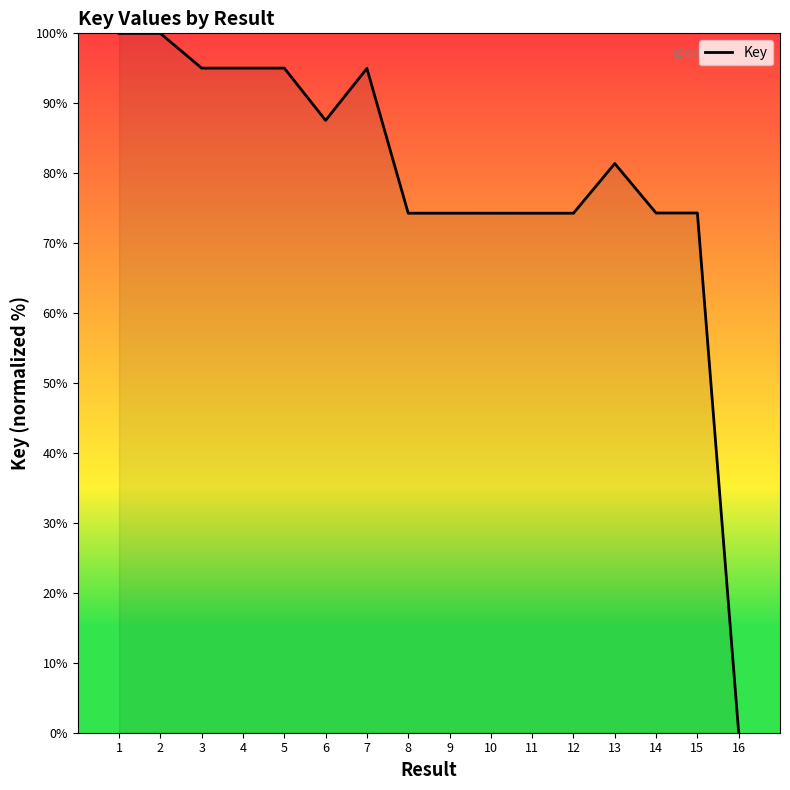

What is the change in value from 2 to 13?

-18.6